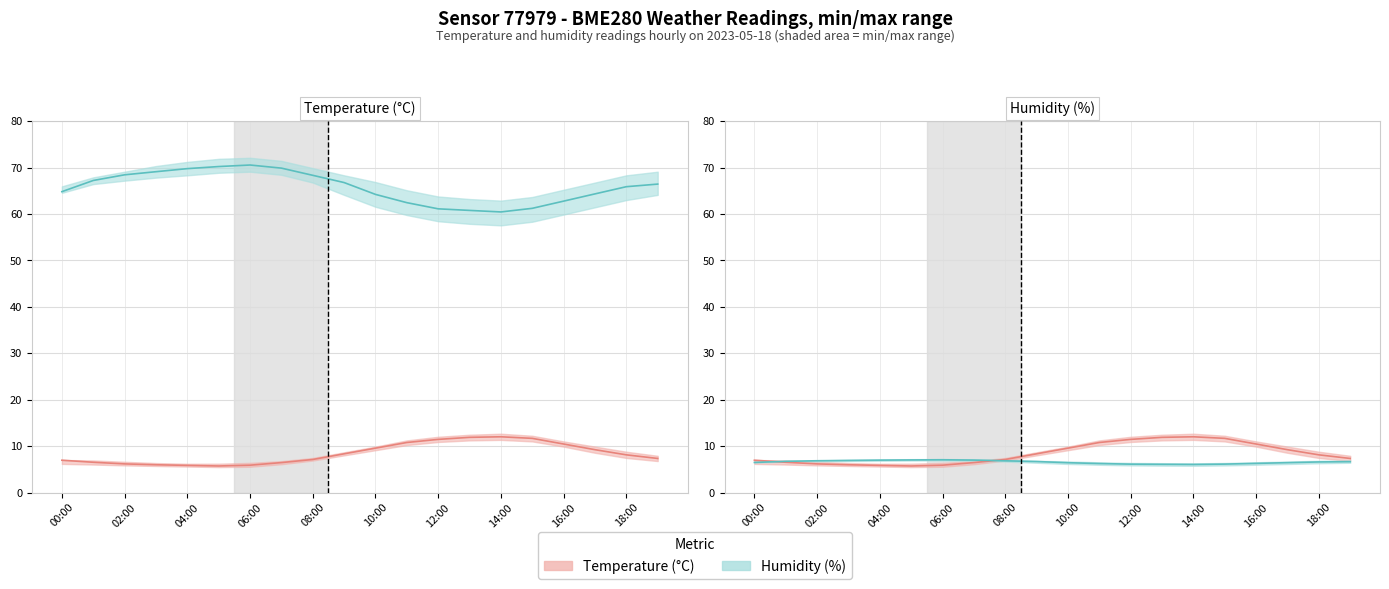

Rank the series by their maximum value, from lowest to highest.

humidity, temperature